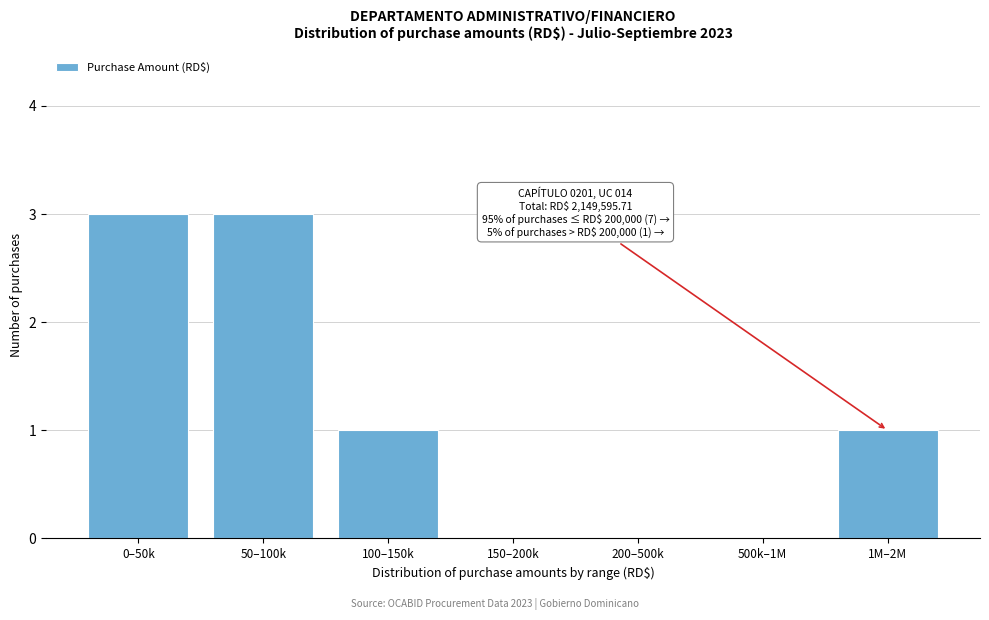

Reading left to right, list all the values displayed in this chart.

0–50k=3	50–100k=3	100–150k=1	150–200k=0	200–500k=0	500k–1M=0	1M–2M=1